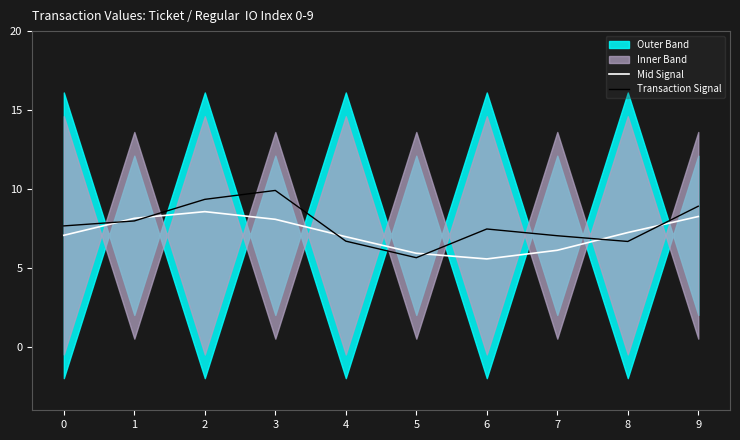

Is the value of Transaction Signal at 8 greater than the value of Mid Signal at 3?

No